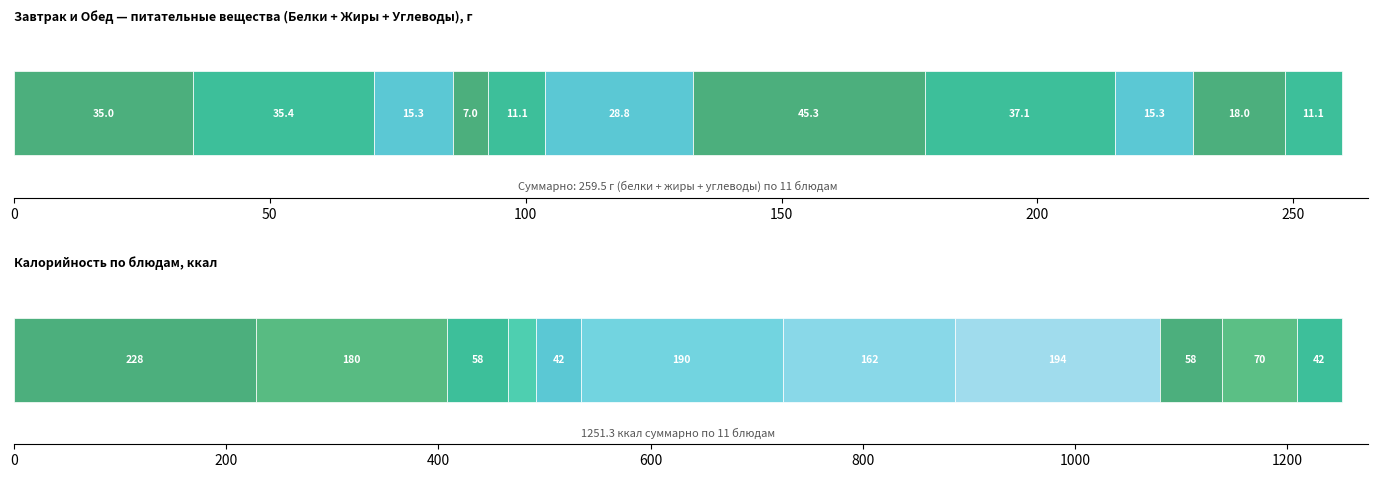

Reading left to right, extract all data points from this chart.

Белки: 10.2	4.5	0.2	1.0	1.6	3.9	13.1	3.2	0.2	3.0	1.6
Жиры: 10.6	7.0	0.0	0.0	0.2	5.9	11.6	6.7	0.0	0.0	0.2
Углеводы: 14.3	23.9	15.1	6.0	9.3	19.0	20.6	27.2	15.1	15.0	9.3